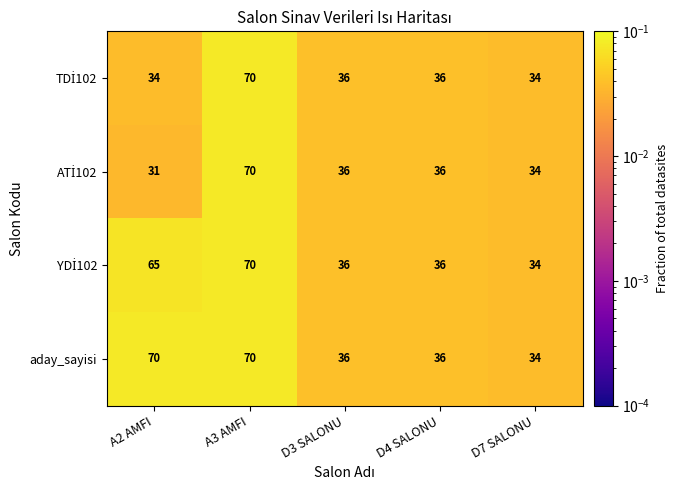

What is the total value across all series at A3 AMFI?

280